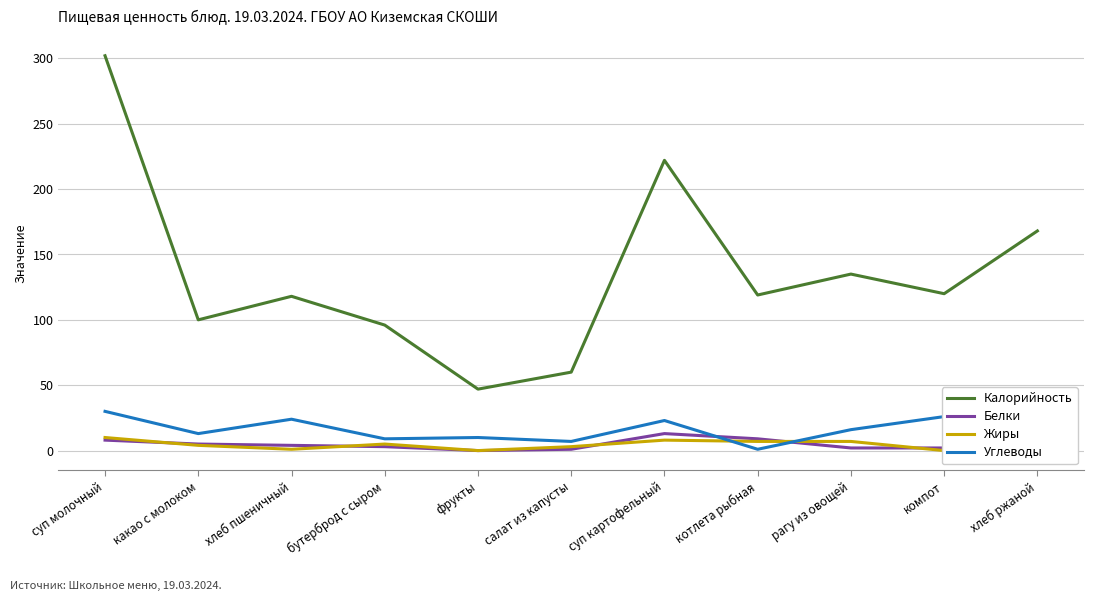

What is the value of the Белки point at the 1st from the left?

8